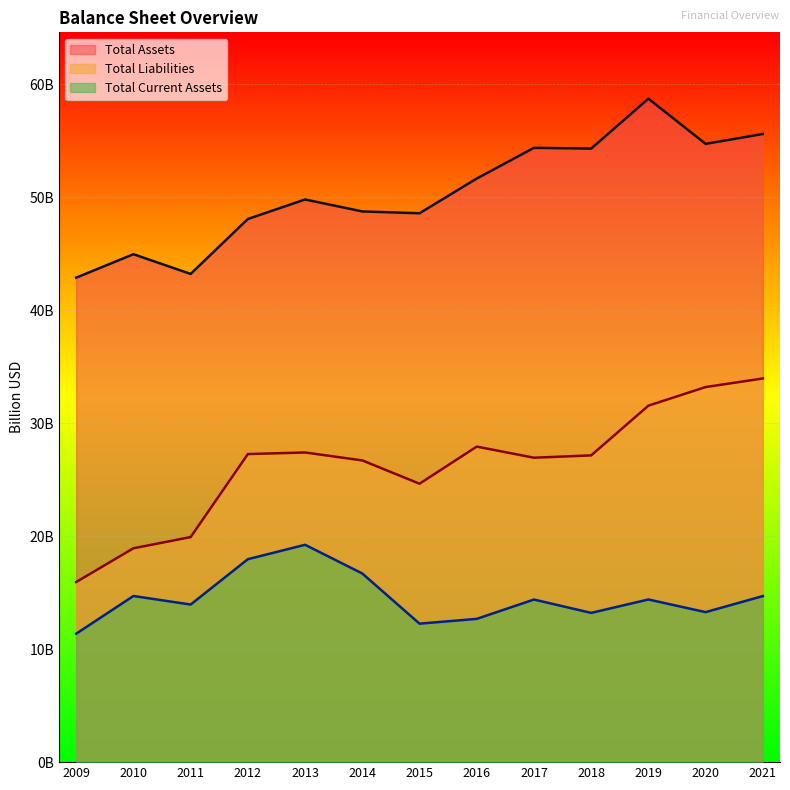

True or false: Total Liabilities and Total Assets cross at least once.

False